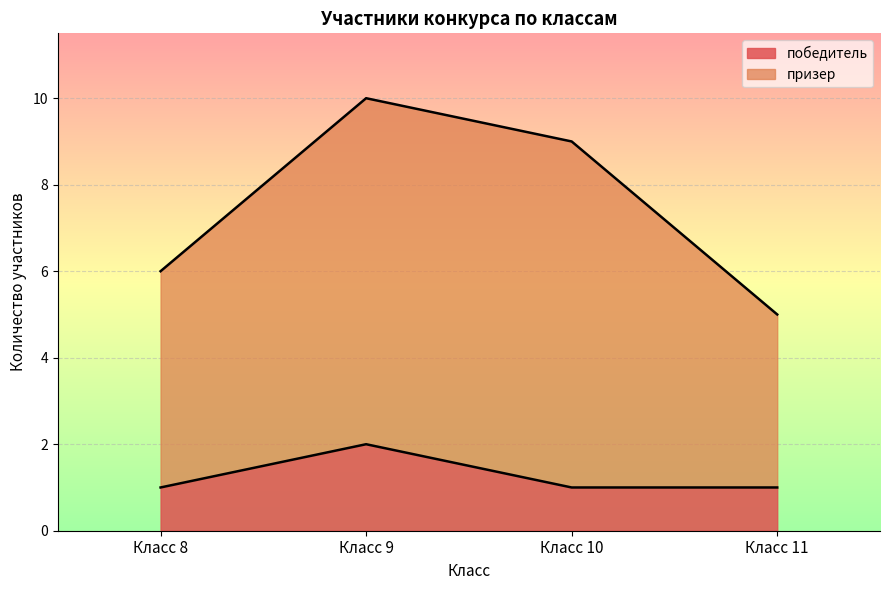

Reading right to left, what are all the values shown in this chart?

победитель: 1	1	2	1
призер: 5	9	10	6